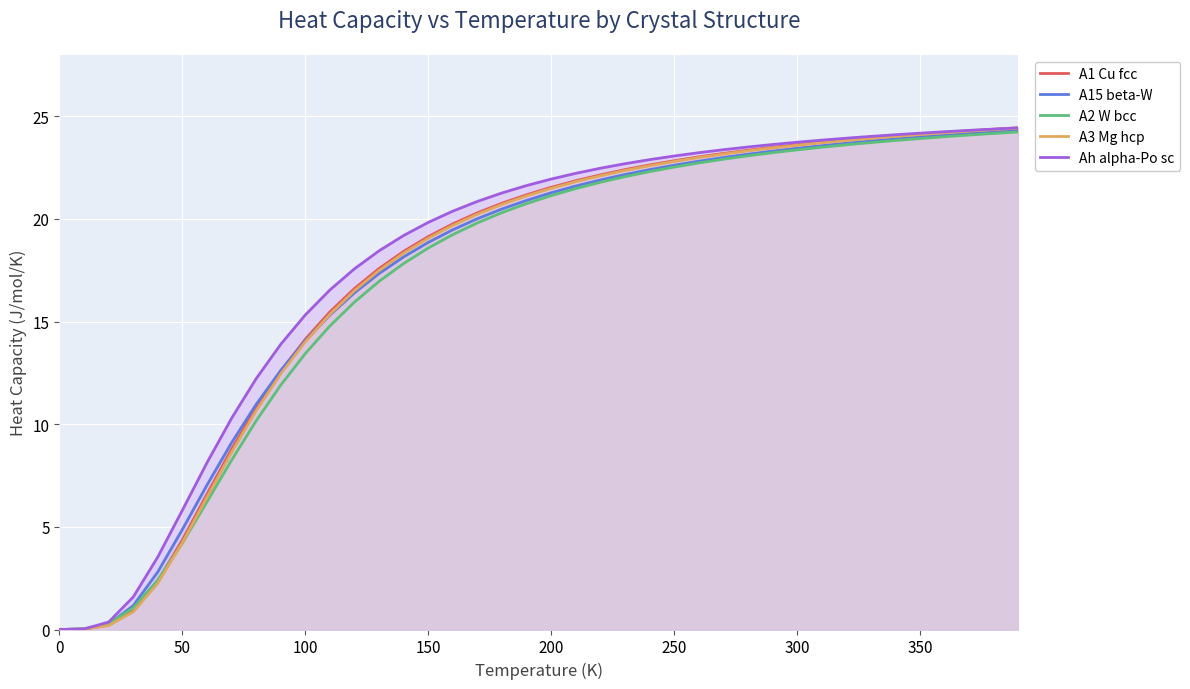

Does the chart display data point markers on the line(s)?

No